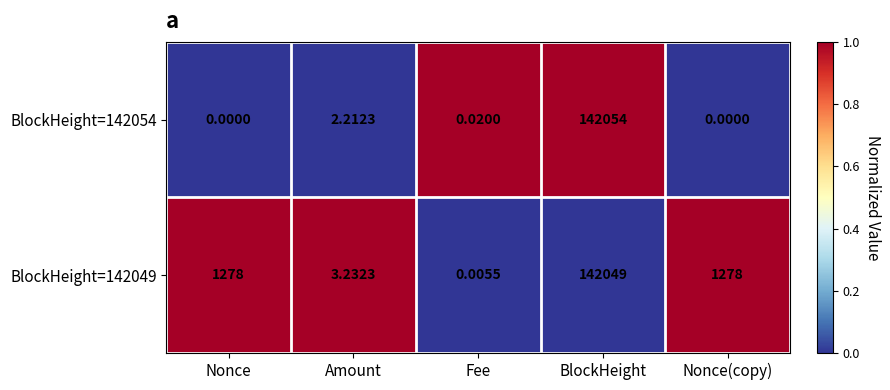

What is the spread (max minus min) of values at Amount?

1.0